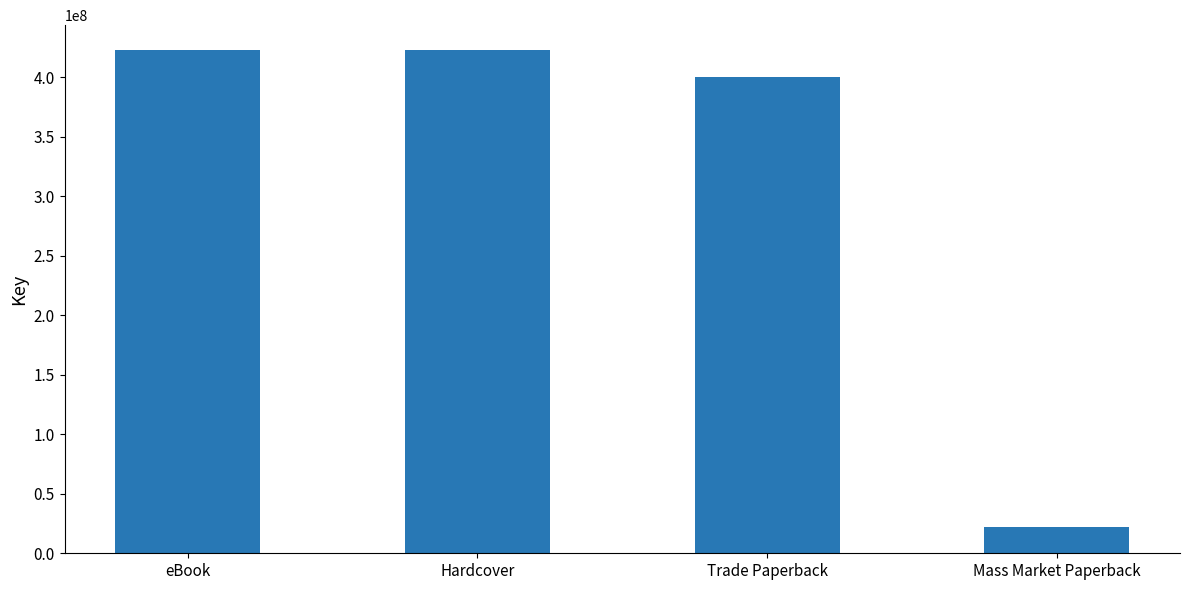

What is the label of the 3rd bar from the right?

Hardcover